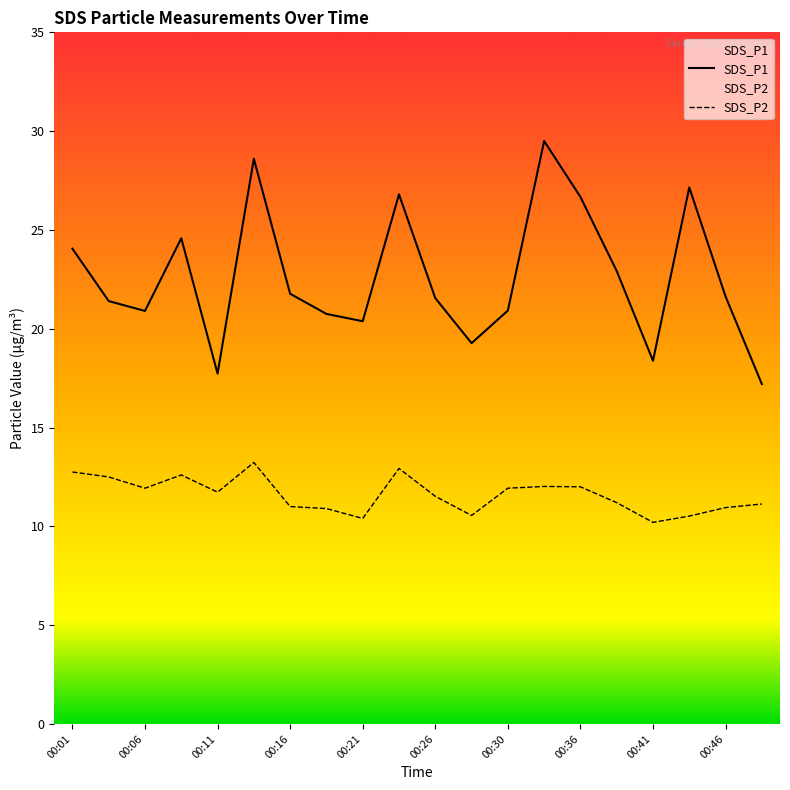

What is the value of the SDS_P2 point at the 6th from the left?

13.2